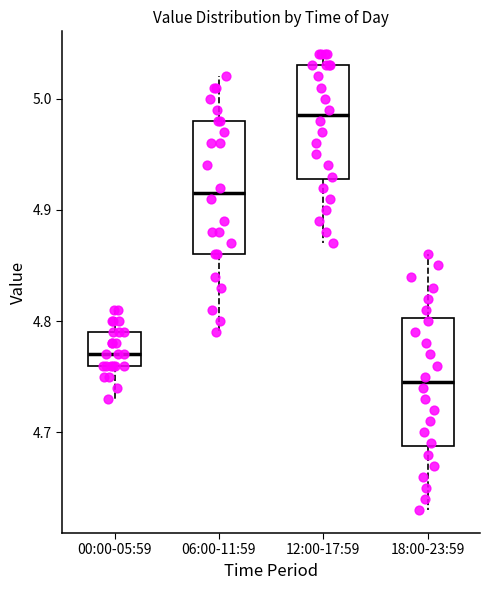

Reading left to right, transcribe this box plot: for each box, give where its median line is, the range the box spans, and where its two whiskers end, as read against the y-axis. The values are not printed on the chart, so give them approximately, as read against the axis.

00:00-05:59: median 4.77, box 4.76 to 4.79, whiskers 4.73 to 4.81
06:00-11:59: median 4.92, box 4.86 to 4.98, whiskers 4.79 to 5.02
12:00-17:59: median 4.99, box 4.93 to 5.03, whiskers 4.87 to 5.04
18:00-23:59: median 4.75, box 4.69 to 4.80, whiskers 4.63 to 4.86